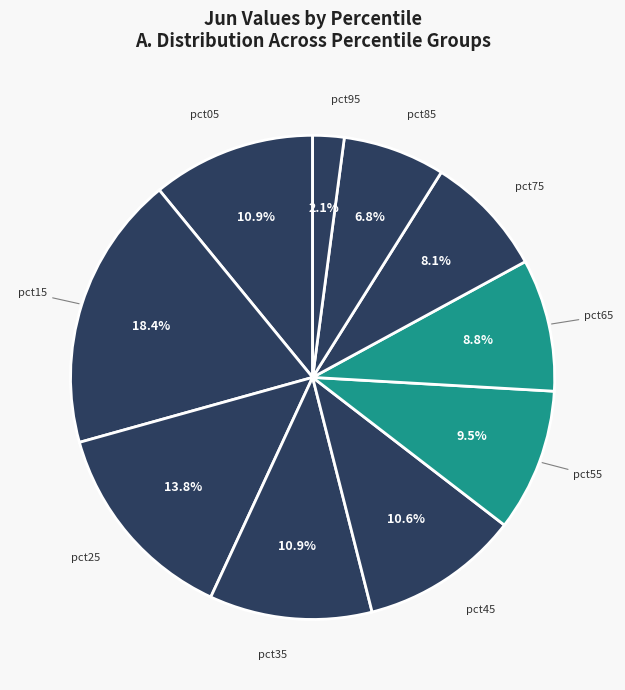

Which slice is the largest?

pct15